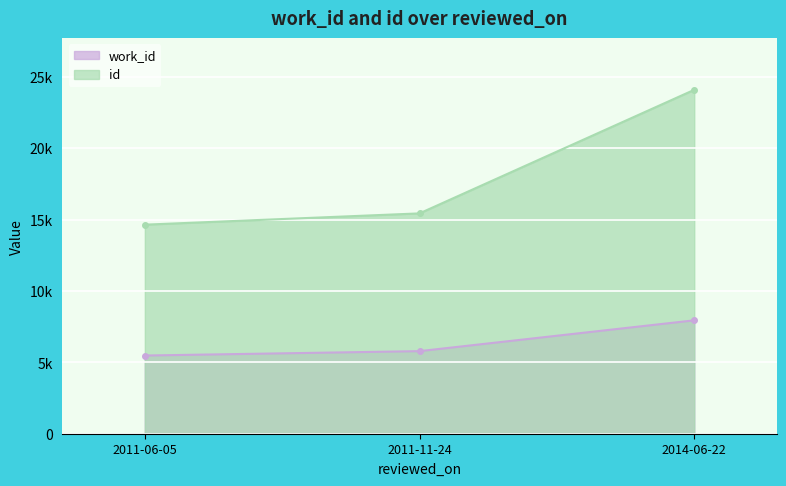

What is the label of the 3rd point from the left?

2014-06-22